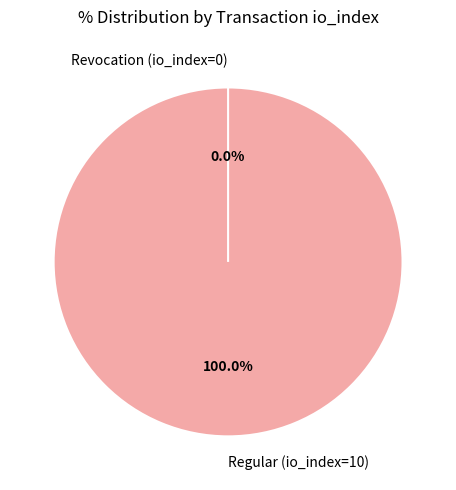

What percentage do Revocation (io_index=0) and Regular (io_index=10) together represent?

100.0%